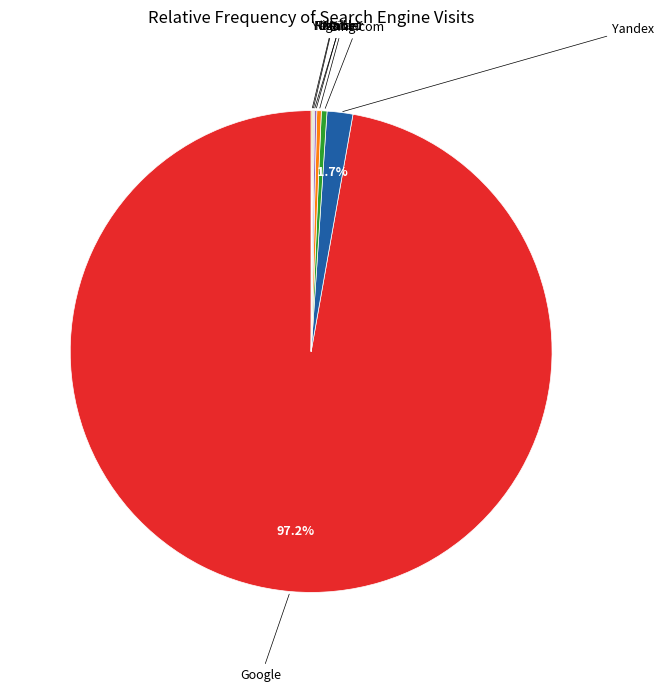

Which slice is the largest?

Google